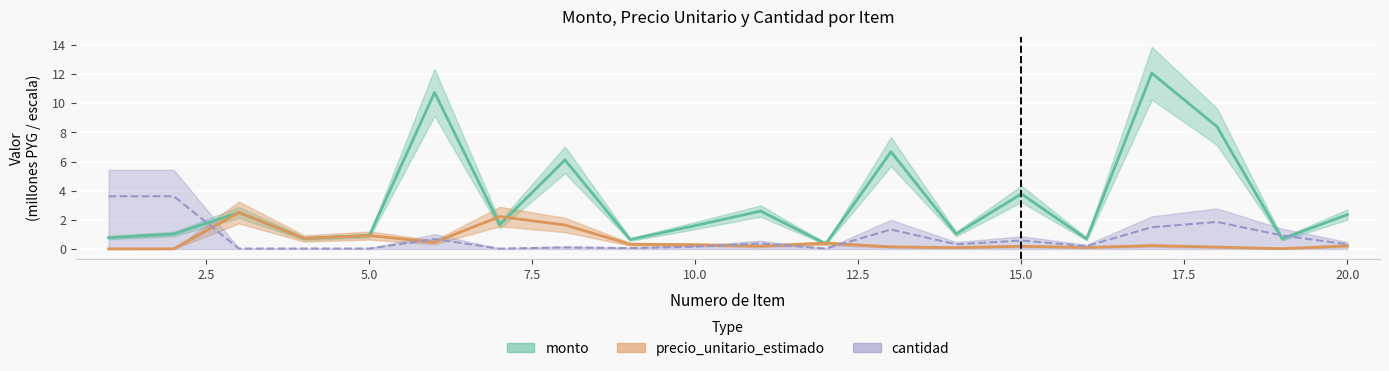

What is the difference between the monto values at 1 and 11?

1.8